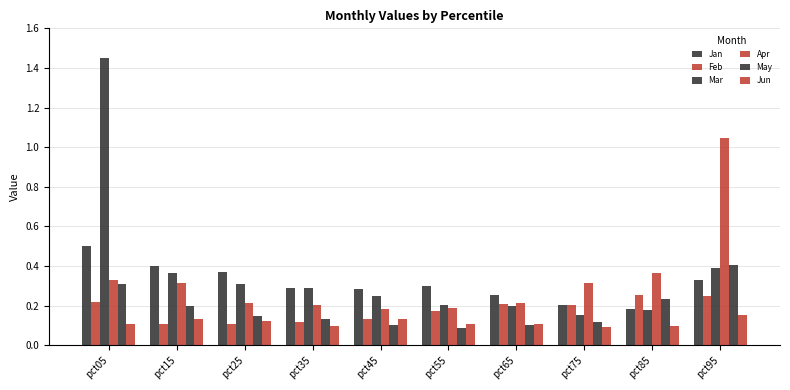

The value of Feb at pct75 is 0.3. True or false?

False